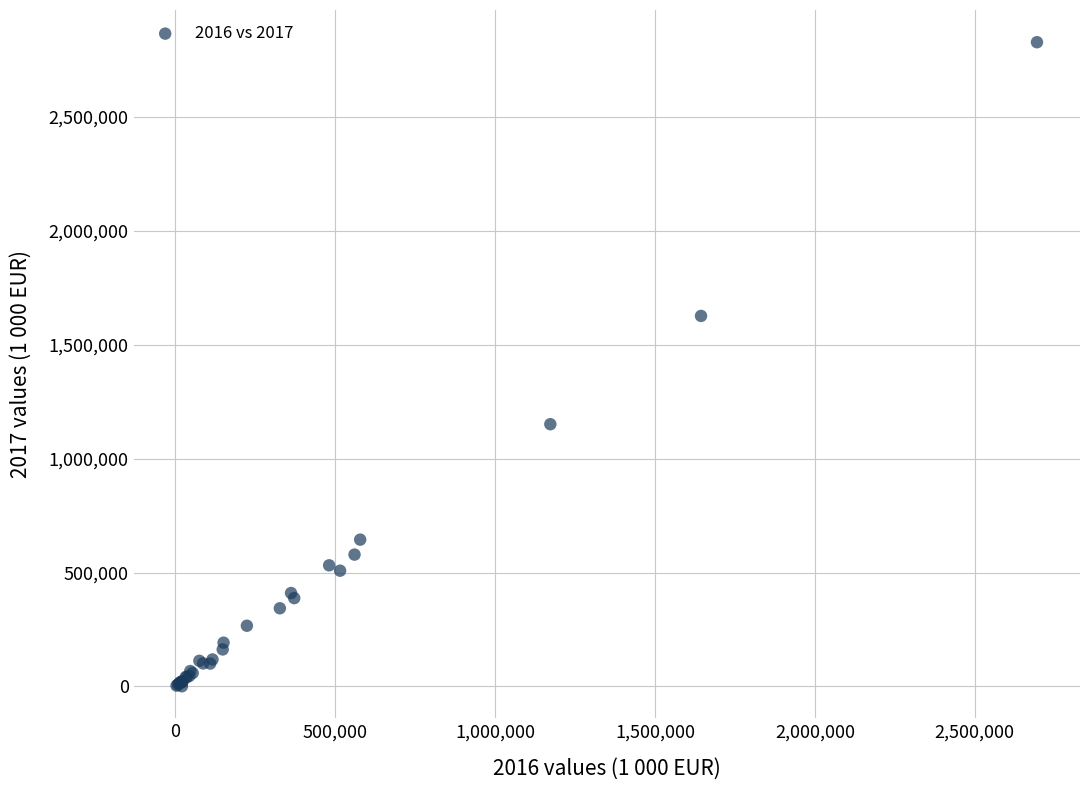

What Y value in the scatter plot is closest to 1414538?

1626638.2